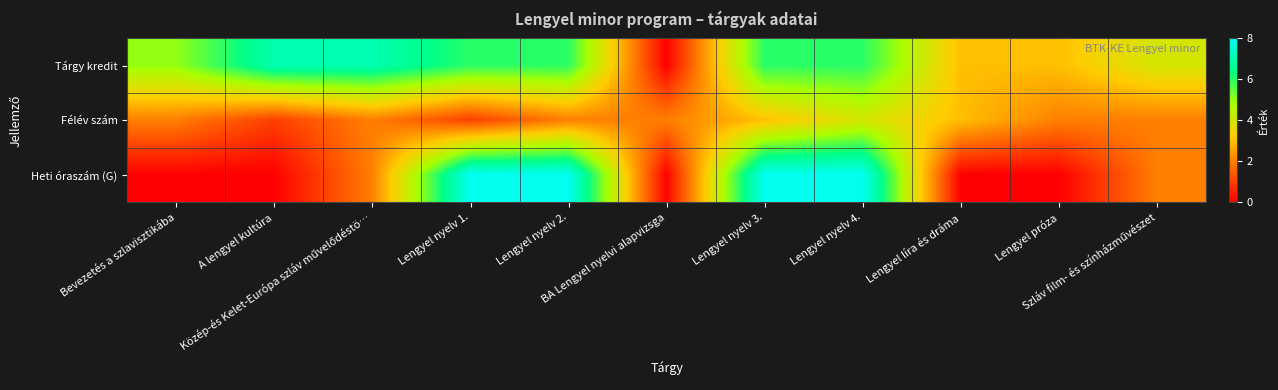

What is the difference between the highest and lowest values at Lengyel nyelv 1.?

7